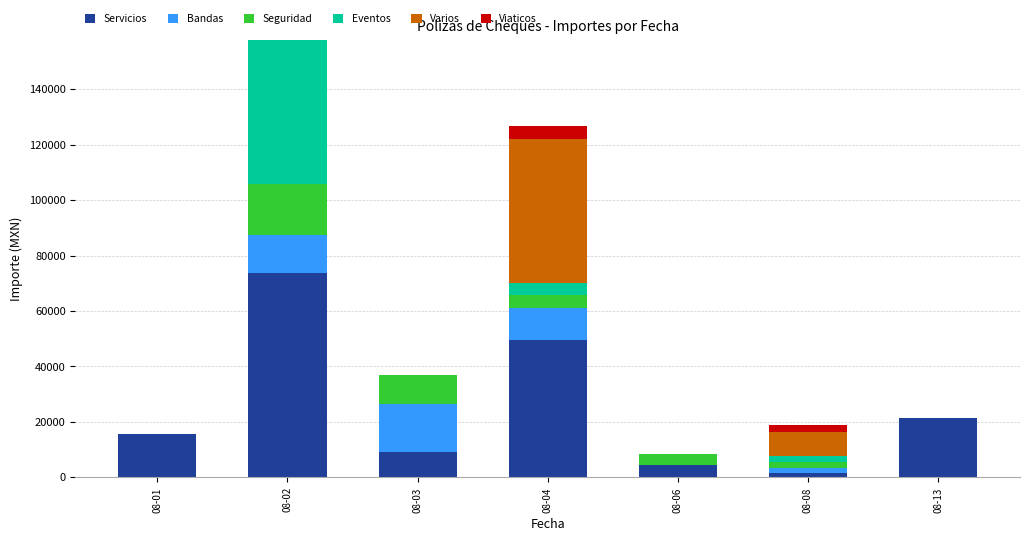

At which category is the sum across all series the highest?

08-02